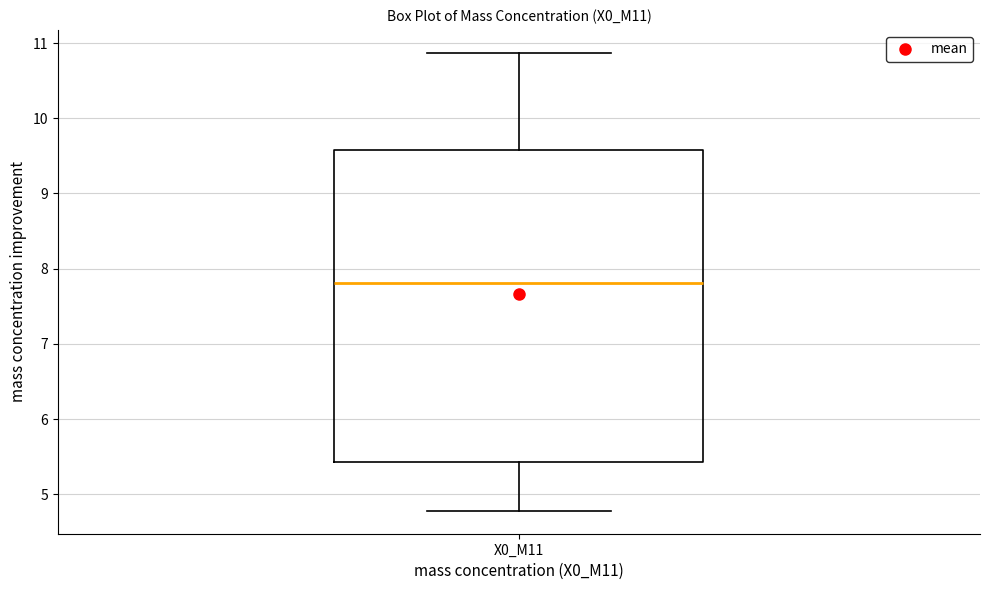

Transcribe this box plot: give where the median line is, the range the box spans, and where the two whiskers end, as read against the y-axis. The values are not printed on the chart, so give them approximately, as read against the axis.

median 7.8, box 5.4 to 9.6, whiskers 4.8 to 10.9